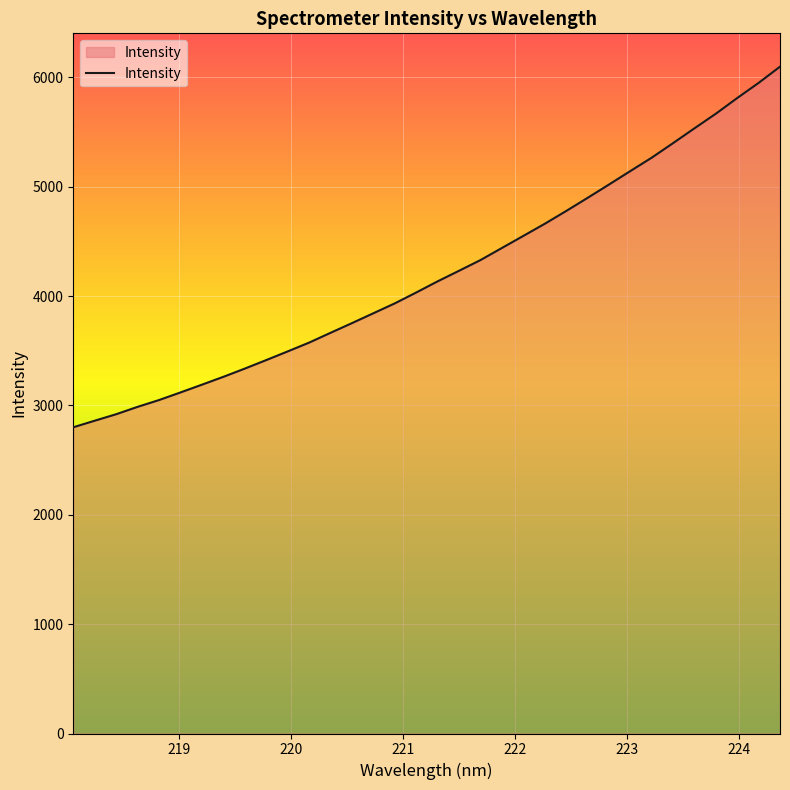

What is the greatest value displayed?

6098.0